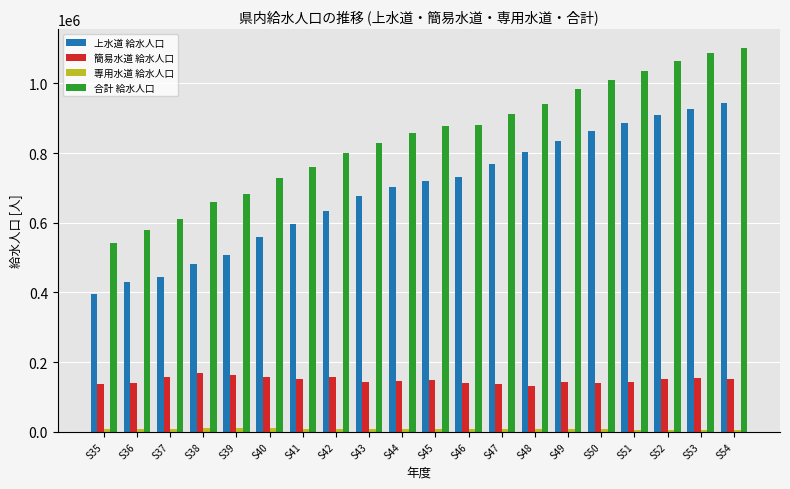

What is the maximum value for 合計 給水人口?

1100284